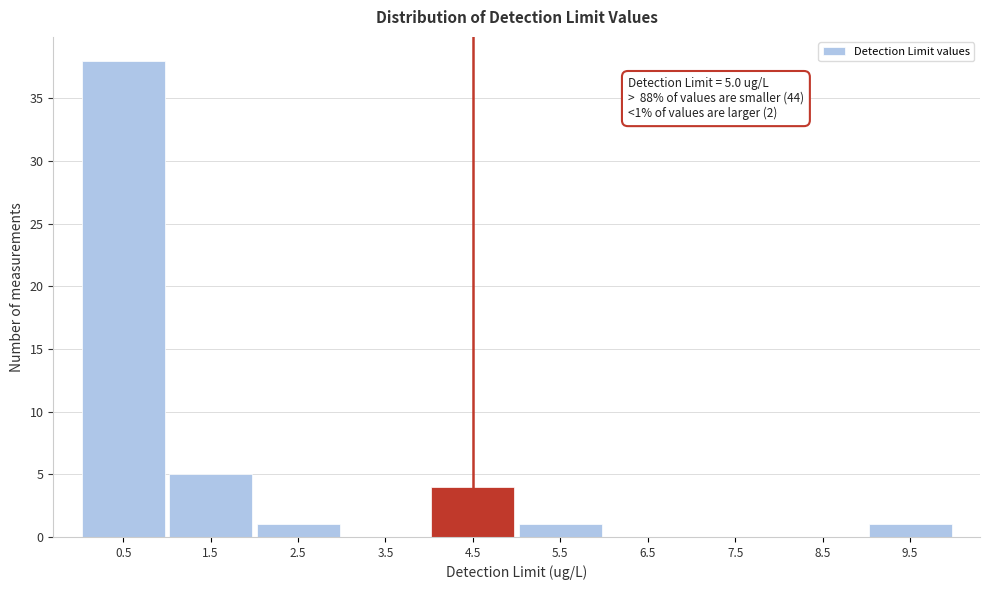

Reading left to right, transcribe all the data shown in this chart.

0.5=38	1.5=5	2.5=1	3.5=0	4.5=4	5.5=1	6.5=0	7.5=0	8.5=0	9.5=1